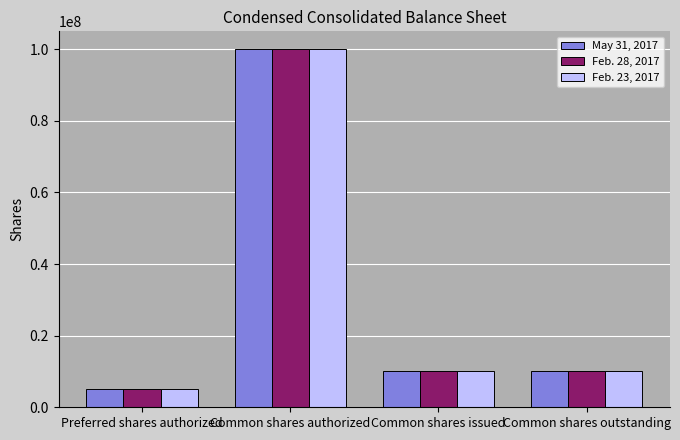

Is the value of Feb. 23, 2017 at Preferred shares authorized greater than the value of May 31, 2017 at Common shares authorized?

No